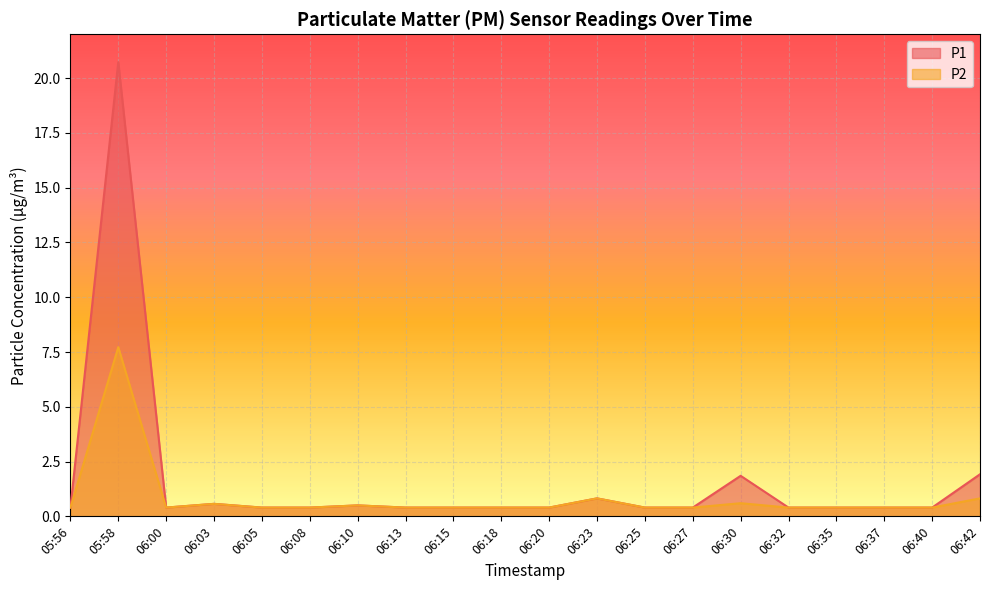

At which label is P1 closest to 10?

06:42